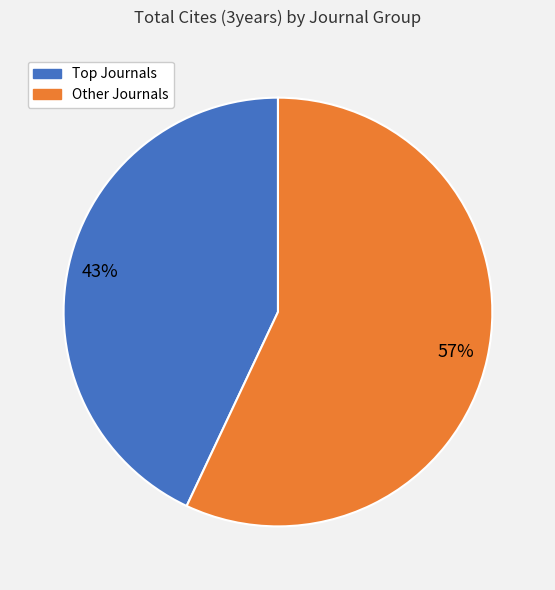

To the nearest percent, what is the difference between the largest and smallest slice percentages?

14%